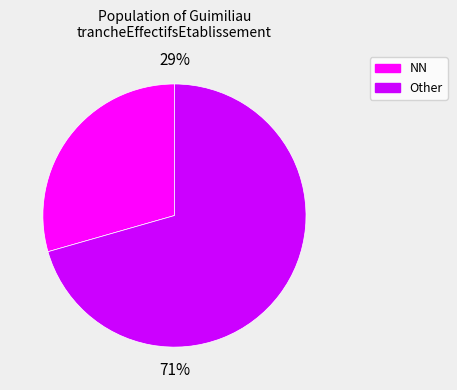

The NN slice represents 16% of the pie. True or false?

False